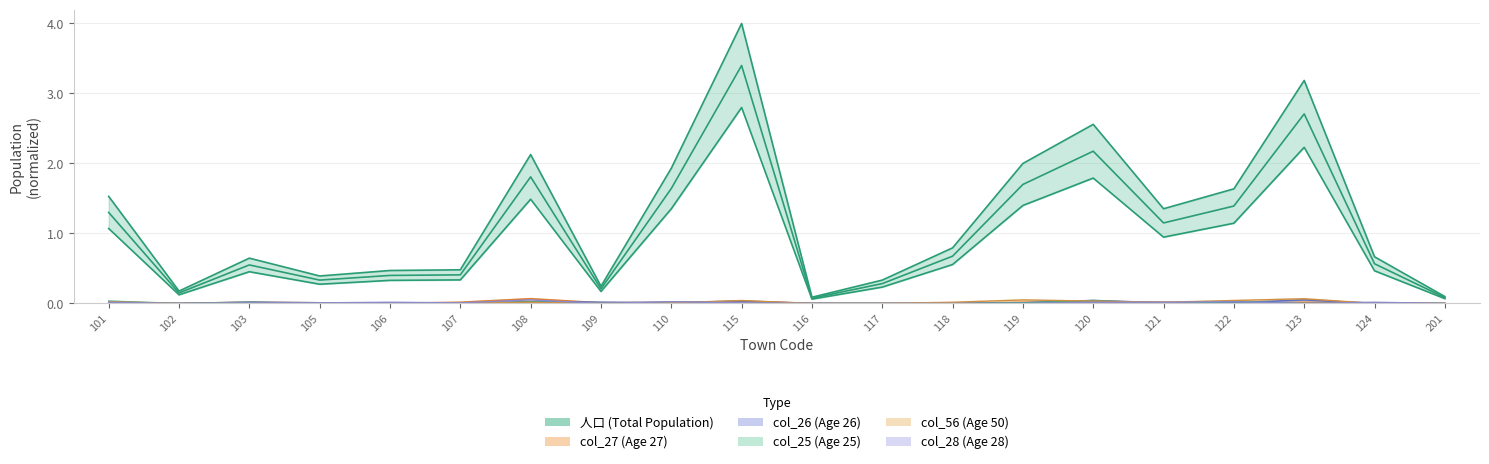

Is it true that col_26 equals 0.0 at 110?

True